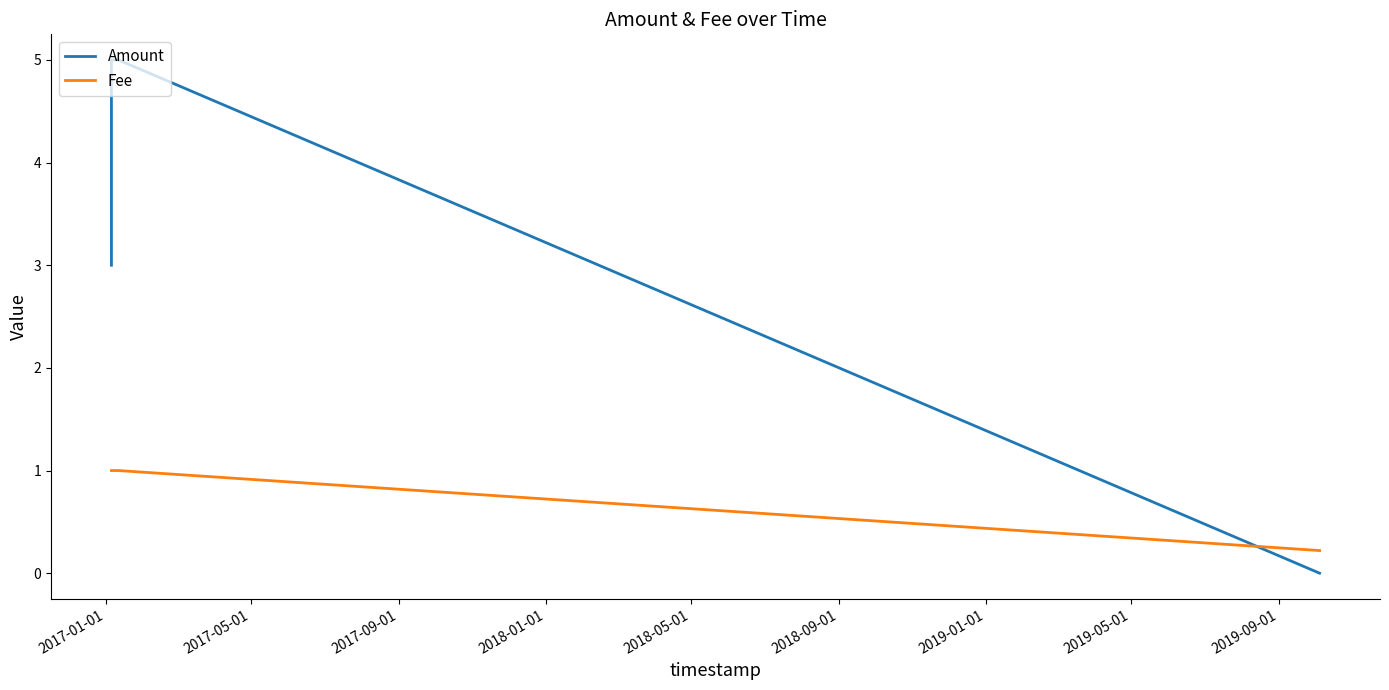

List the series in order of their overall mean, highest first.

Amount, Fee